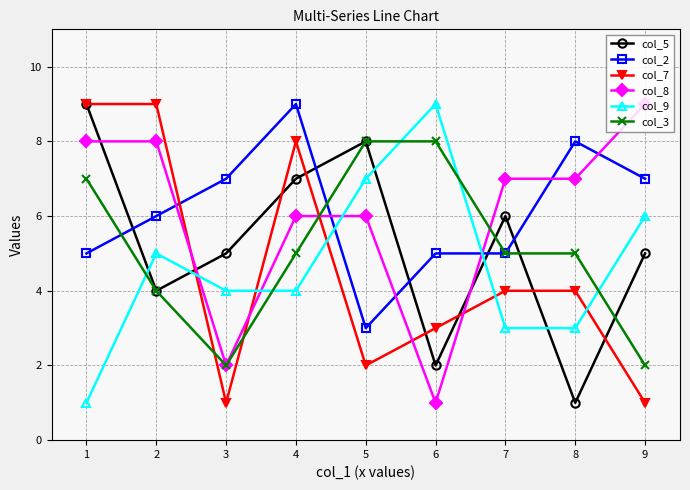

Is the value of col_8 at 2 greater than the value of col_9 at 6?

No